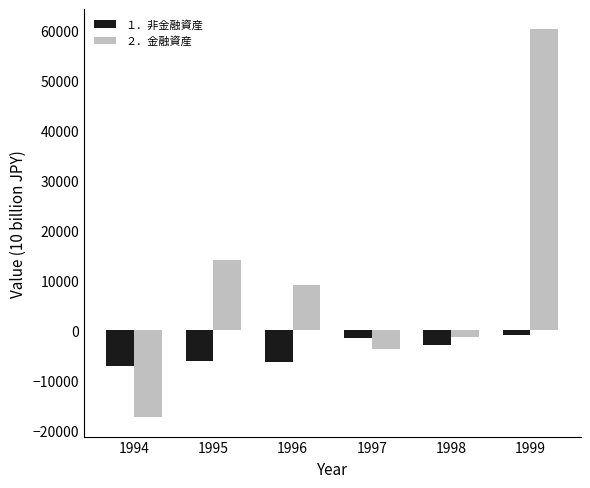

What is the difference between the second highest and second lowest values in the ２．金融資産 series?

17833.0